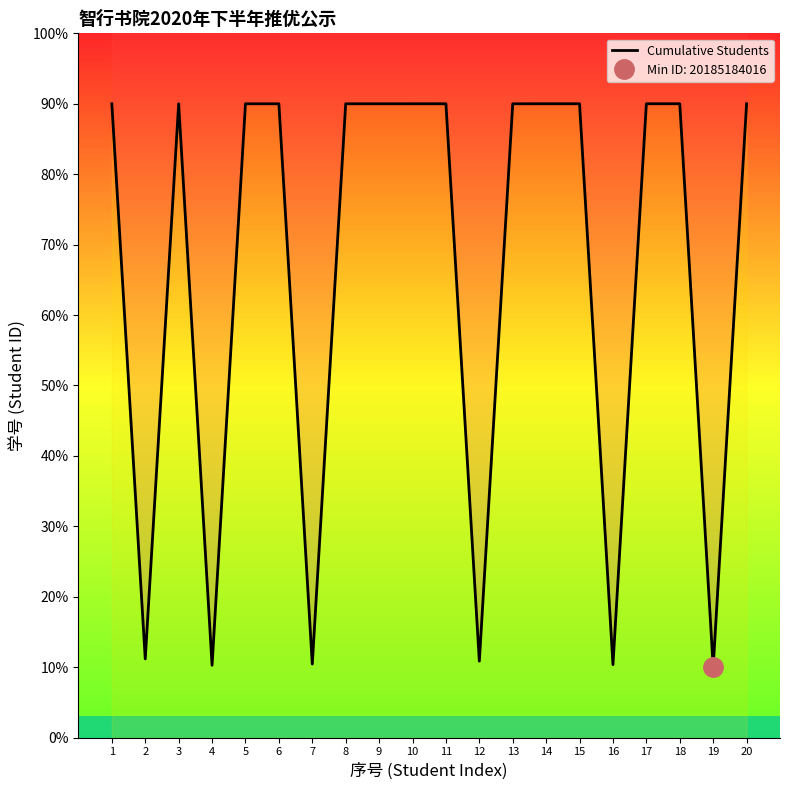

Reading left to right, list all the values displayed in this chart.

90.0	11.2	90.0	10.3	90.0	90.0	10.4	90.0	90.0	90.0	90.0	10.8	90.0	90.0	90.0	10.4	90.0	90.0	10.0	90.0